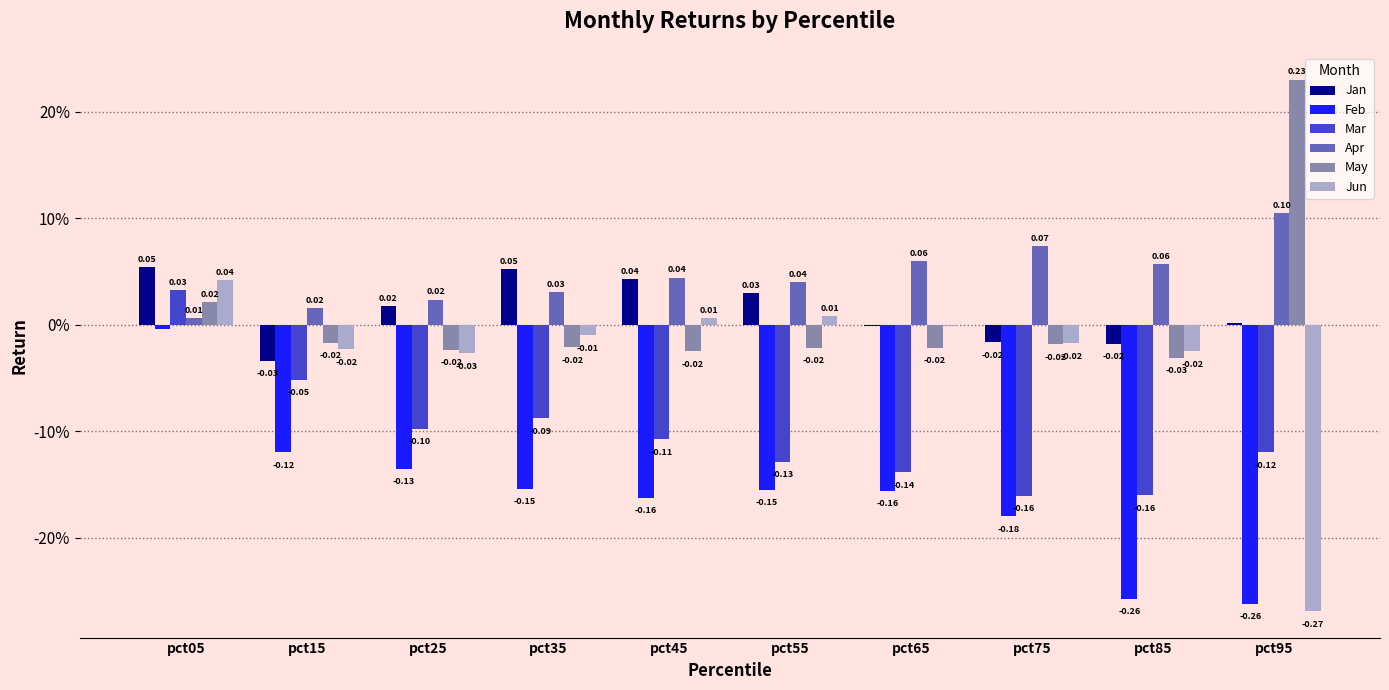

Is the value of Apr at pct05 greater than the value of Mar at pct55?

Yes